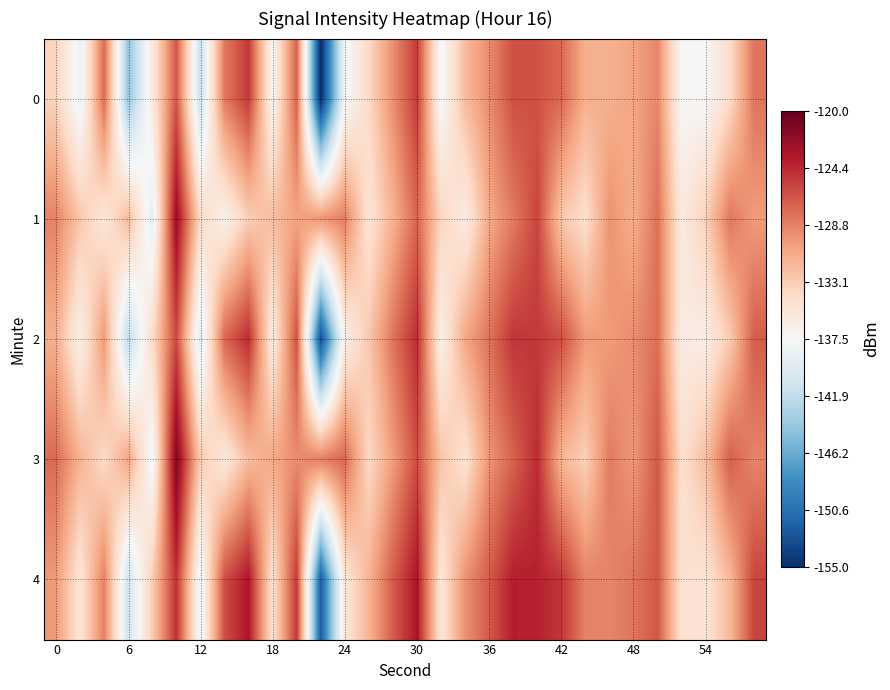

Rank the series by their maximum value, from highest to lowest.

3, 1, 4, 2, 0